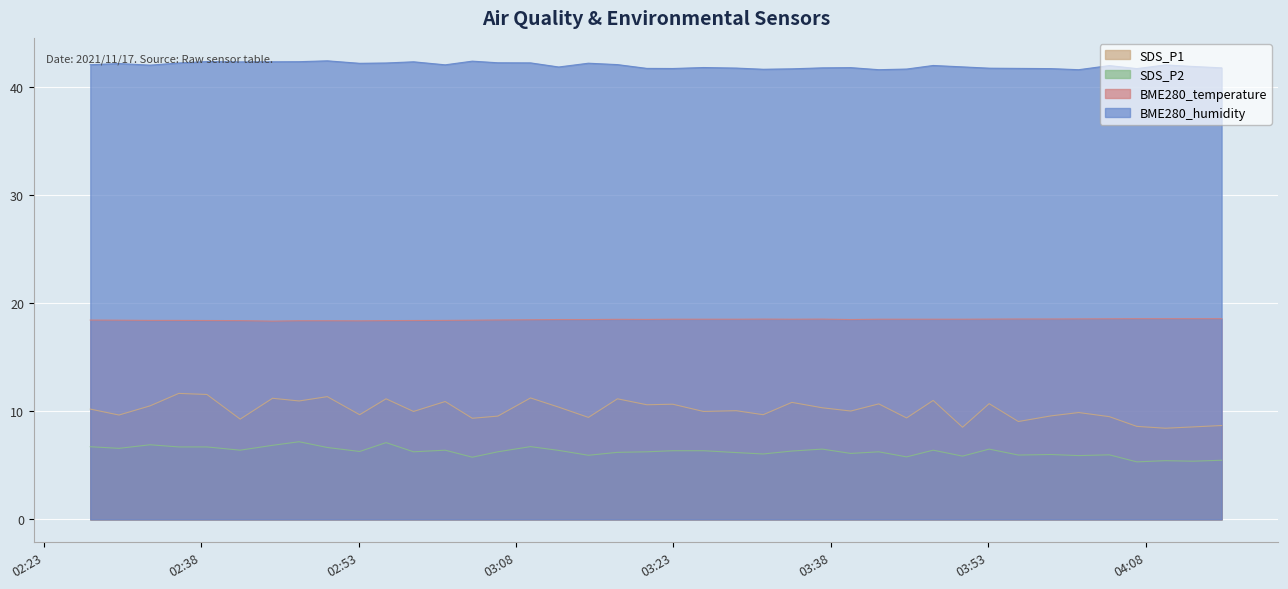

What is the average value of the BME280_humidity series?

42.0